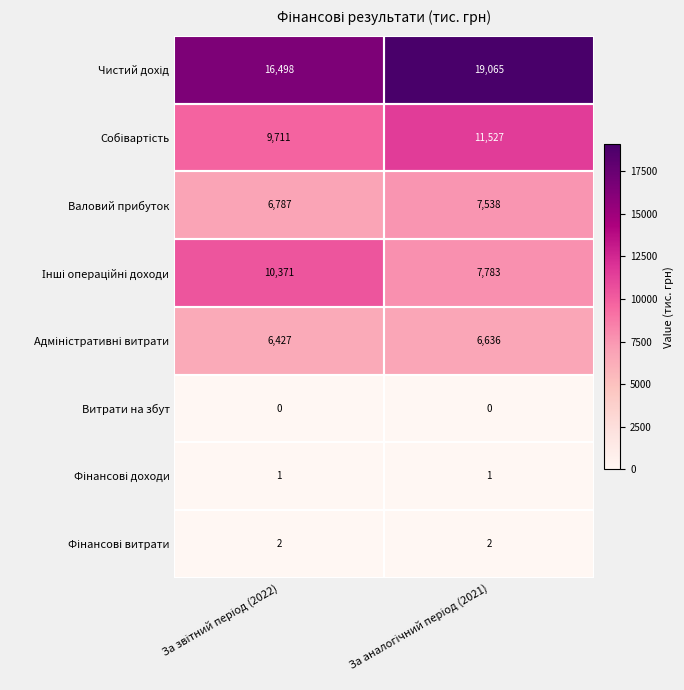

How many series are shown in this chart?

8